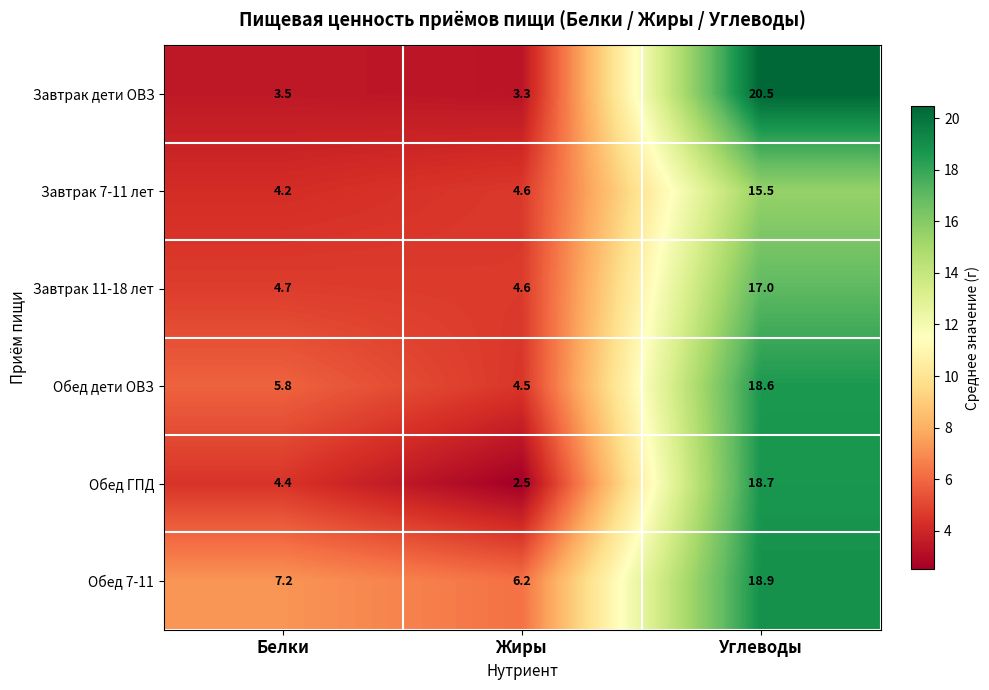

At how many categories does at least one series exceed 7?

2